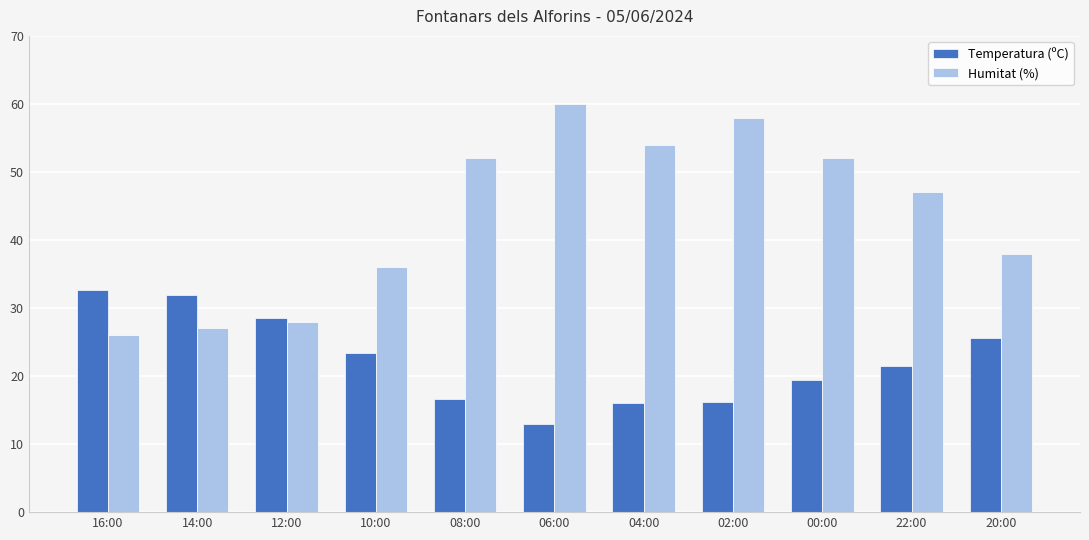

Is it true that Temperatura (ºC) equals 16.2 at 02:00?

True